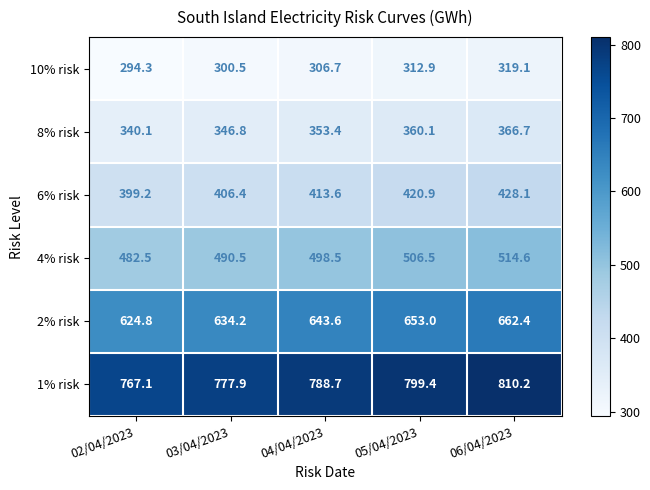

How many series are shown in this chart?

6